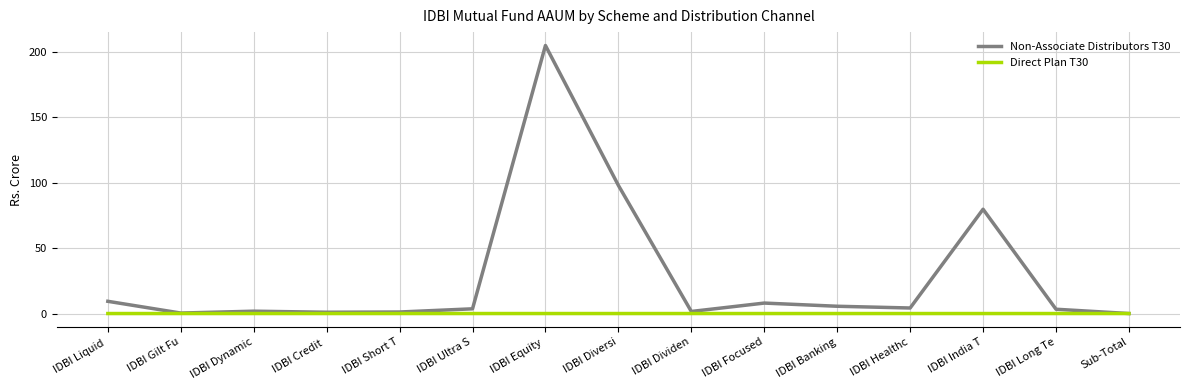

Rank the series by their maximum value, from lowest to highest.

Direct Plan T30, Non-Associate Distributors T30